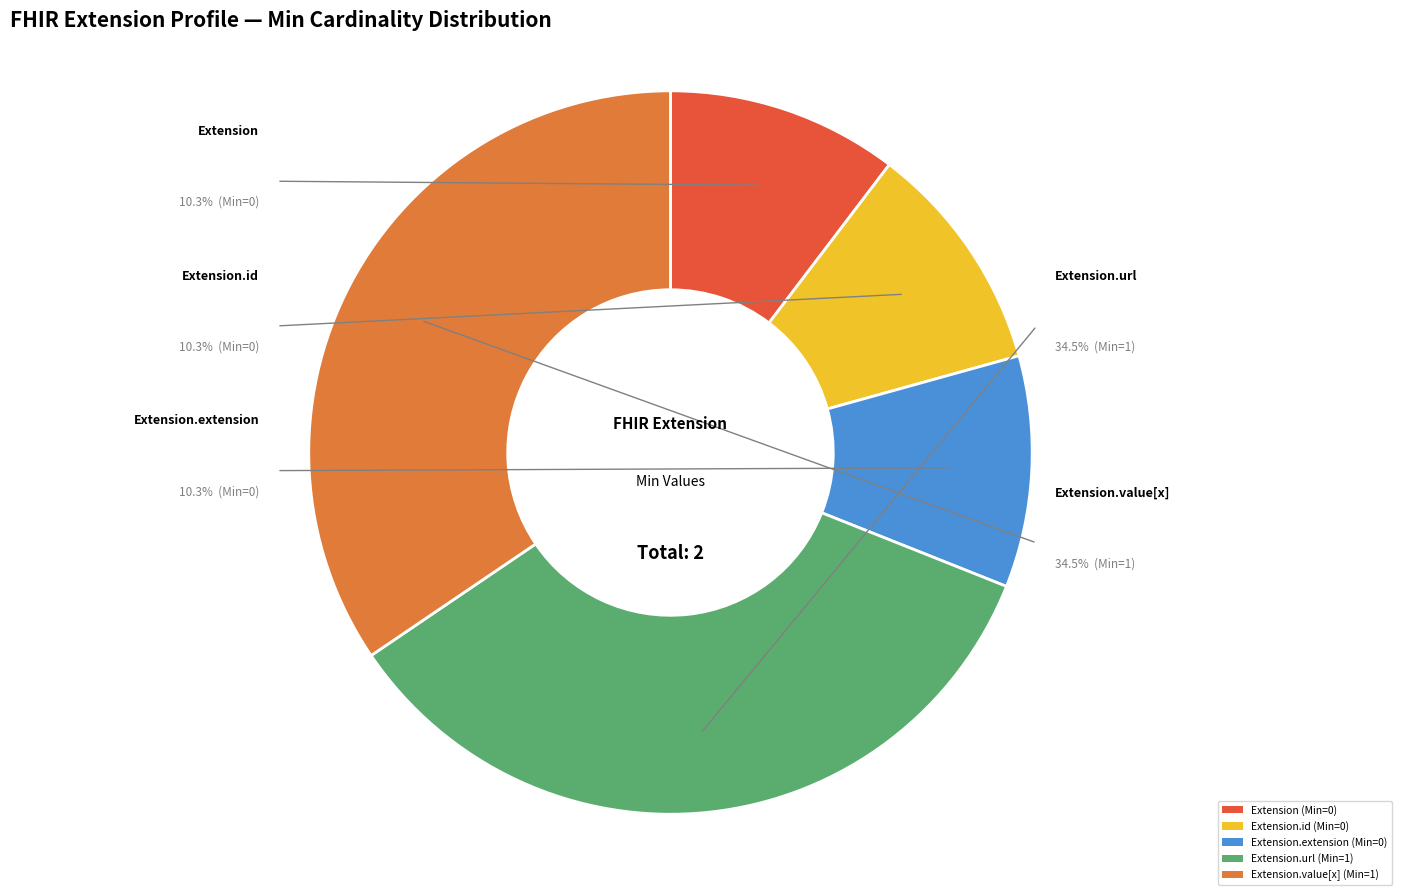

Does Extension.id account for over 50% of the chart?

No